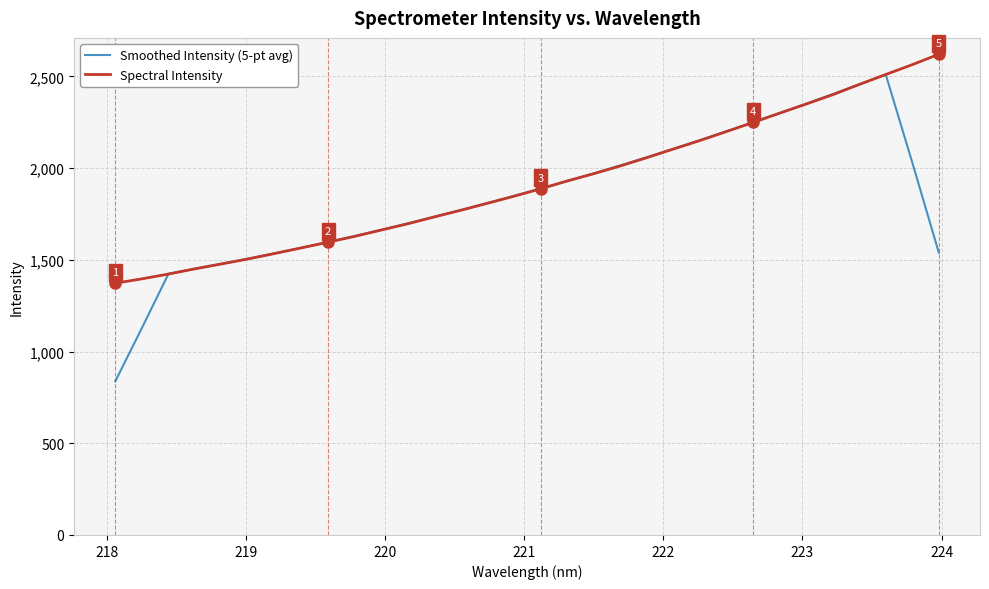

Which series has the largest range (max minus min)?

Smoothed Intensity (5-pt avg)